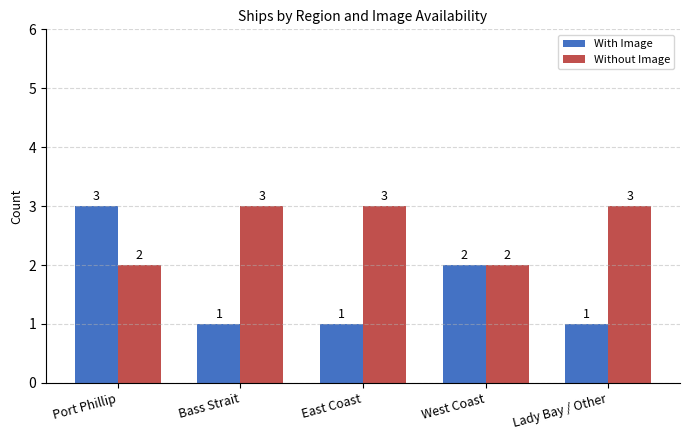

Reading left to right, list all the values displayed in this chart.

With Image: Port Phillip=3	Bass Strait=1	East Coast=1	West Coast=2	Lady Bay / Other=1
Without Image: Port Phillip=2	Bass Strait=3	East Coast=3	West Coast=2	Lady Bay / Other=3